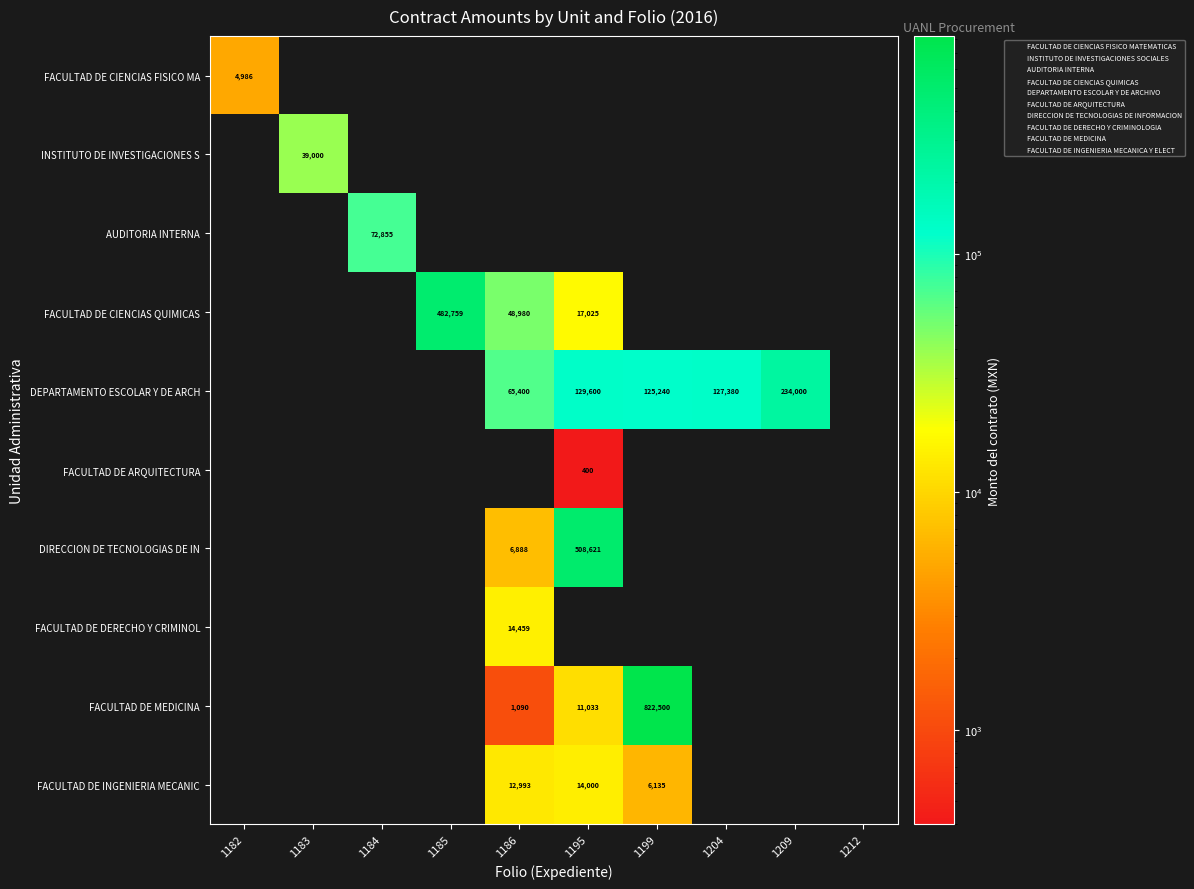

What is the difference between the highest and lowest values at 1204?

127380.0